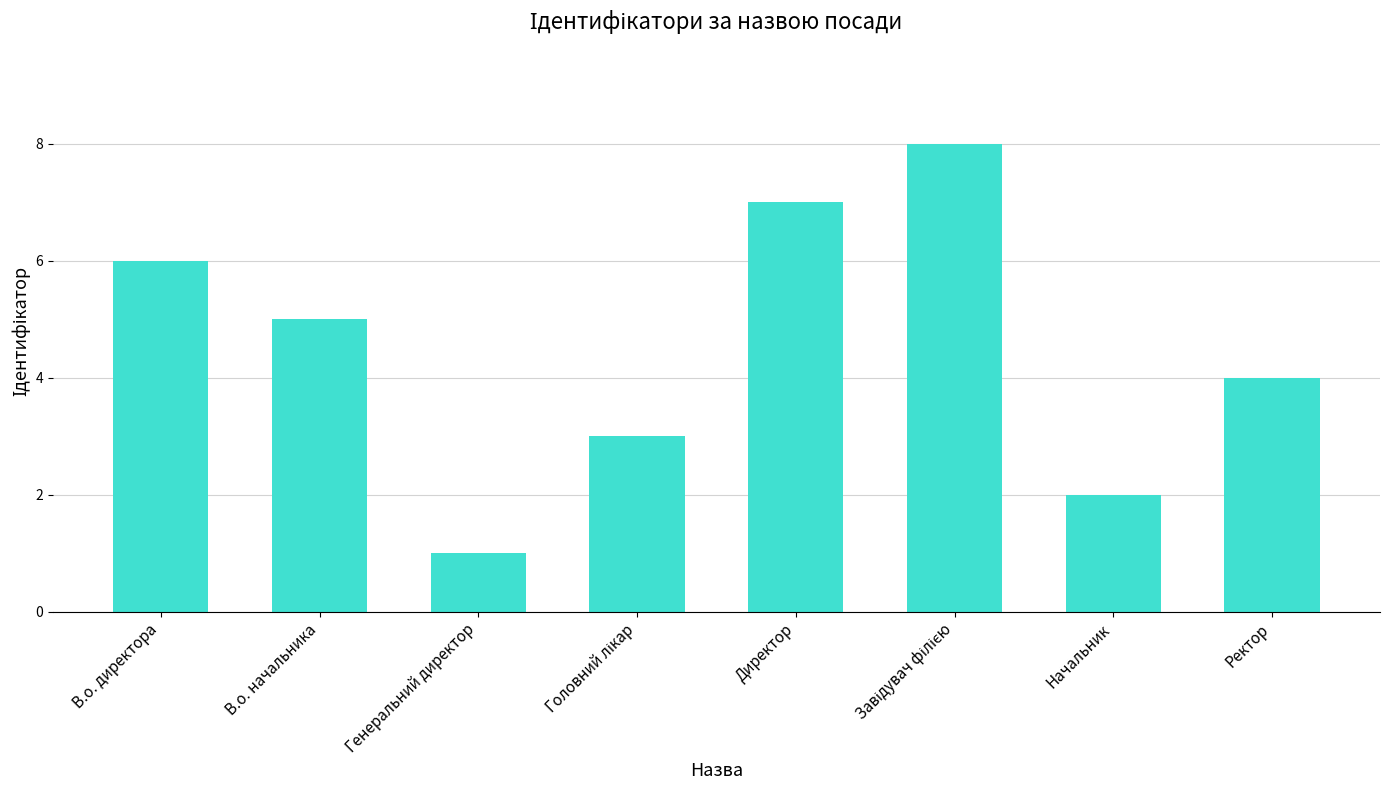

Count the number of categories in the chart.

8